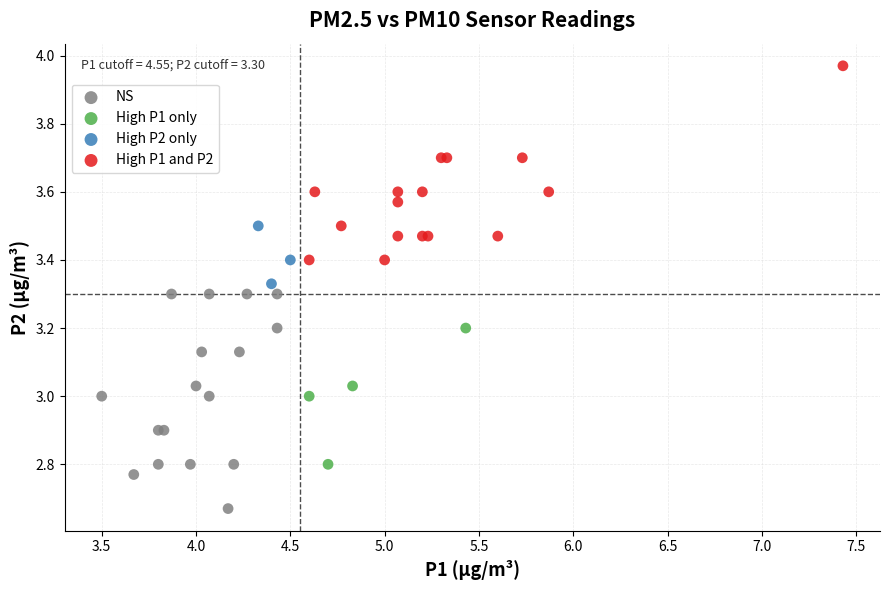

Which series has the widest spread of Y values?

NS